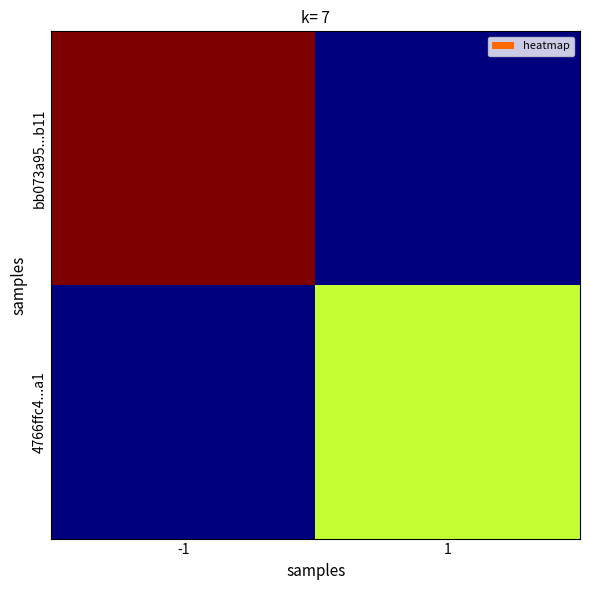

How many data points does each series have?

2